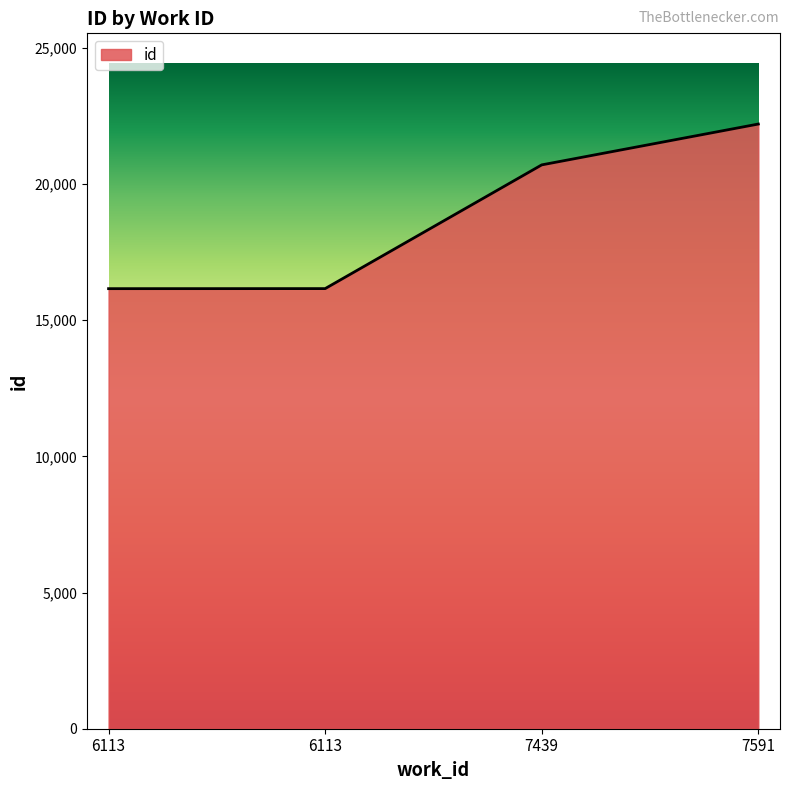

Does the chart display data point markers on the line(s)?

No